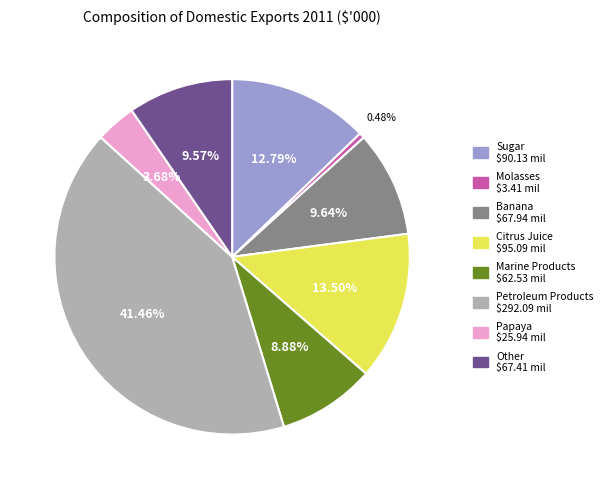

The Sugar slice represents 13% of the pie. True or false?

True